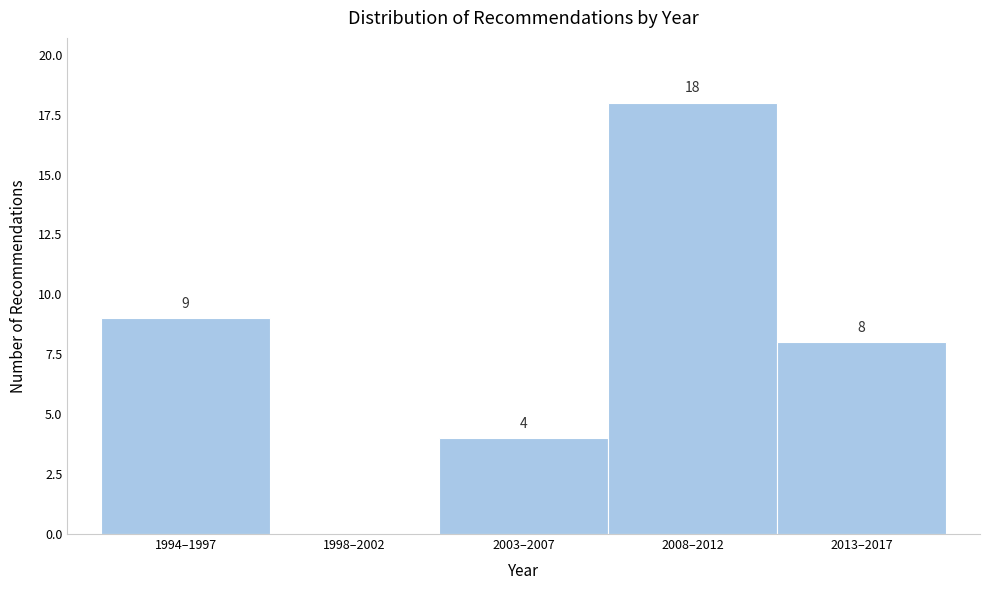

Reading right to left, transcribe all the data shown in this chart.

2013–2017=8	2008–2012=18	2003–2007=4	1998–2002=0	1994–1997=9